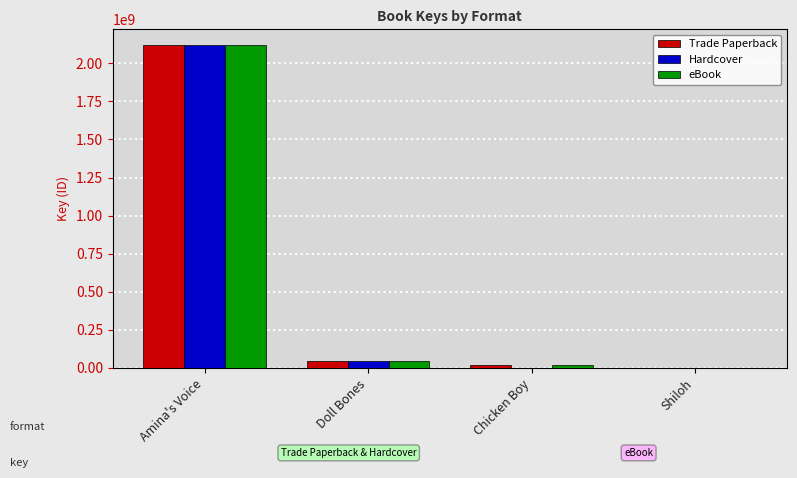

What is the sum of all Hardcover values?

2163932672